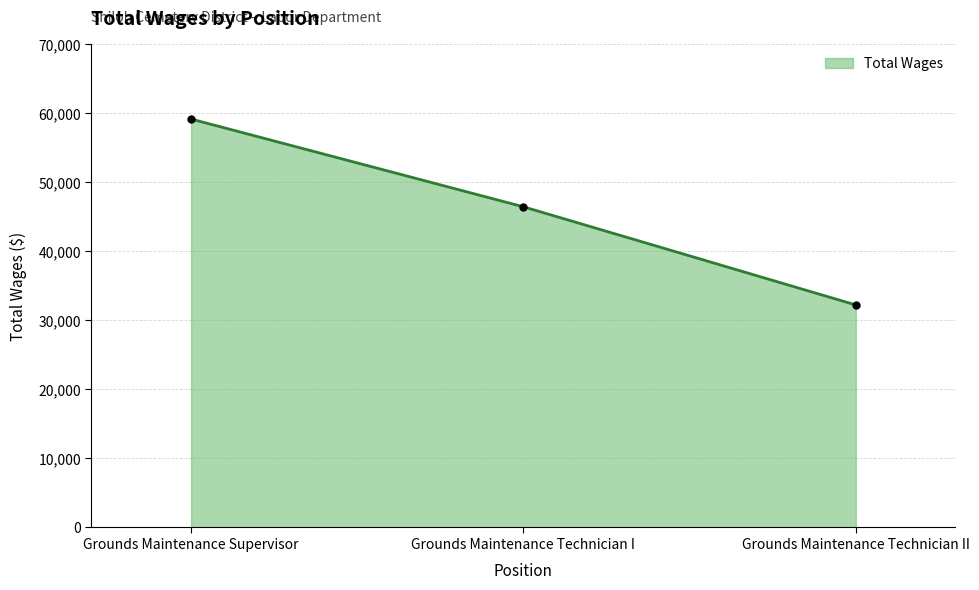

What is the change in value from Grounds Maintenance Supervisor to Grounds Maintenance Technician II?

-26940